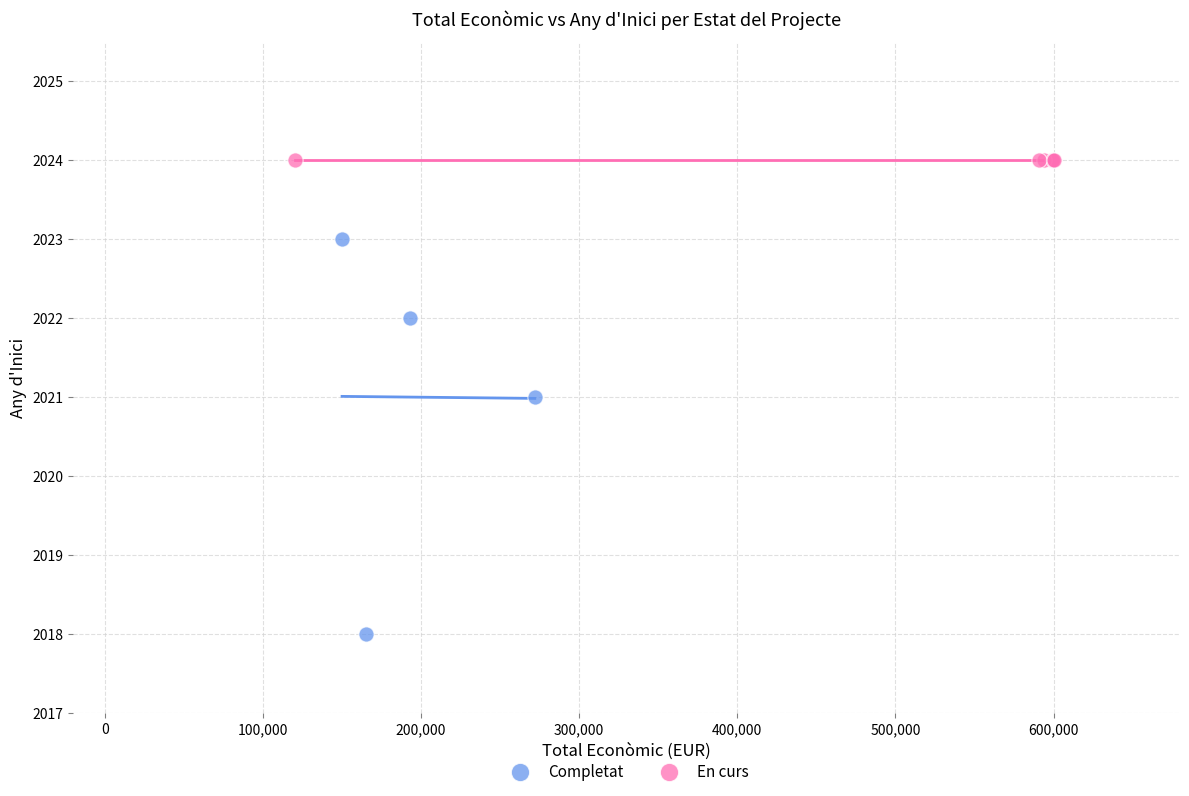

Which series contains the highest Y value?

En curs